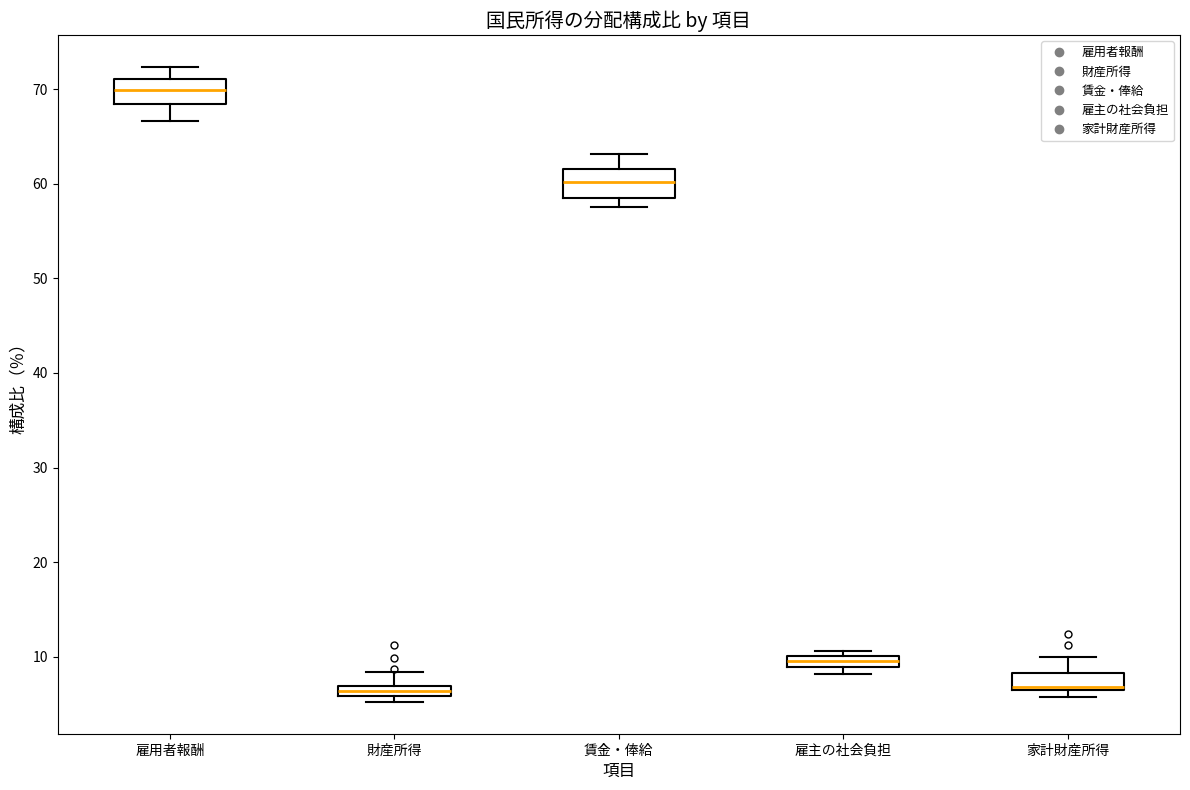

Where does the upper whisker of the box for 雇用者報酬 end on the y-axis? The values are not printed on the chart, so give them approximately, as read against the axis.

72